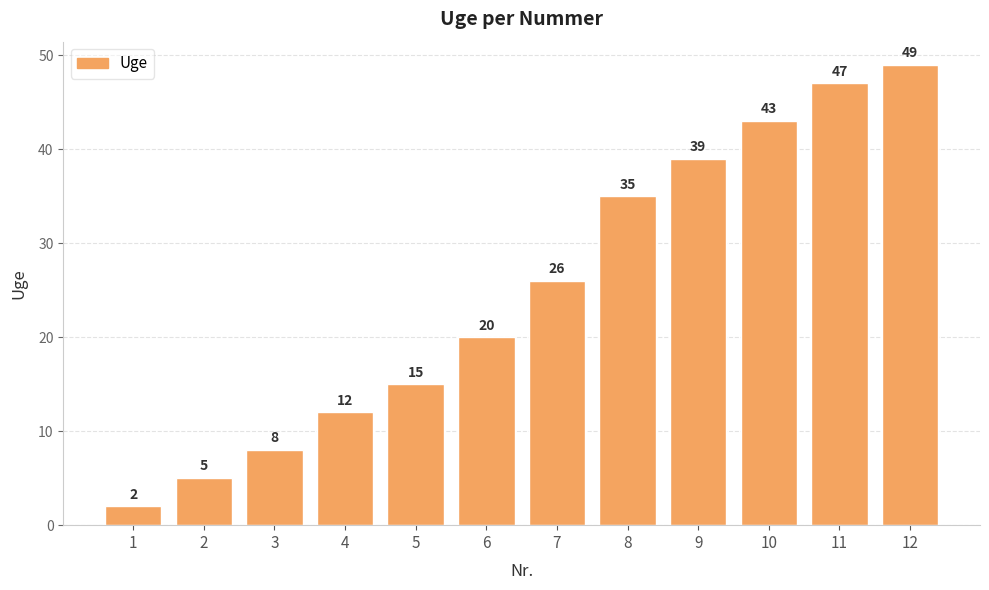

Which has a higher value, 9 or 3?

9